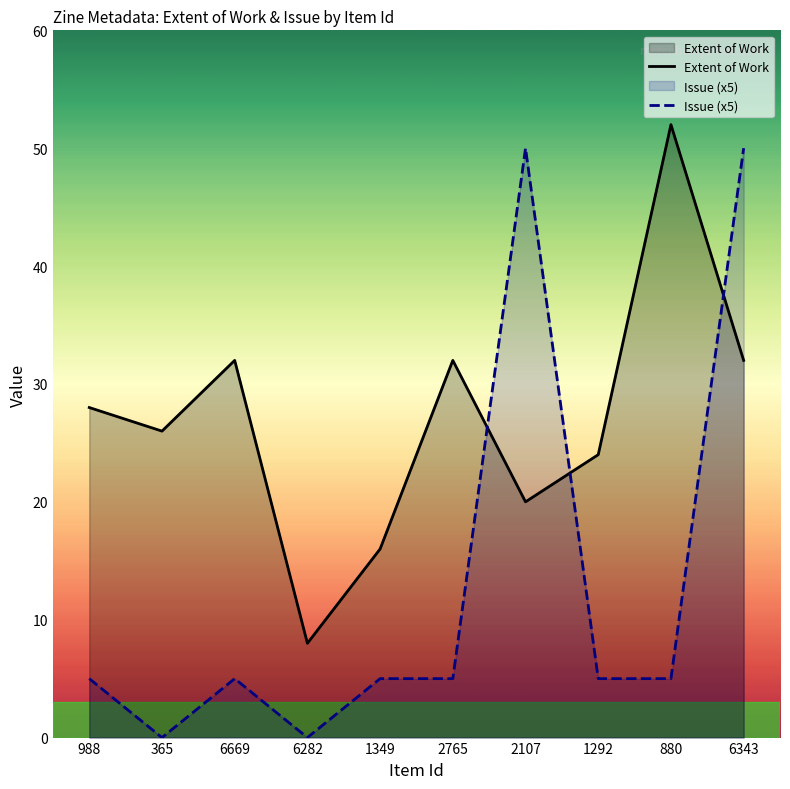

What position from the right is 365?

9